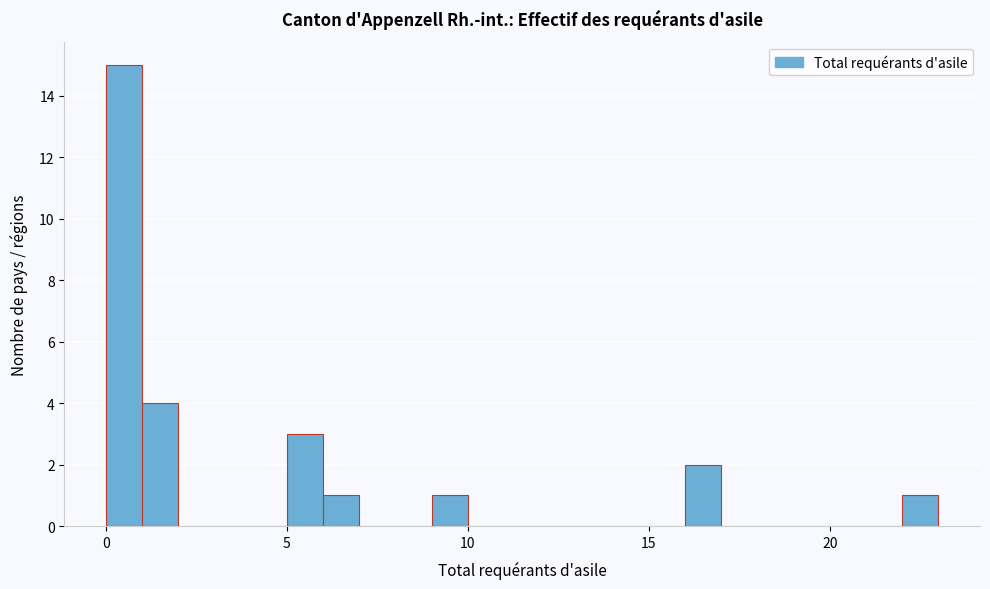

Read against the x-axis, roughly where is the centre of the tallest bar?

0.5